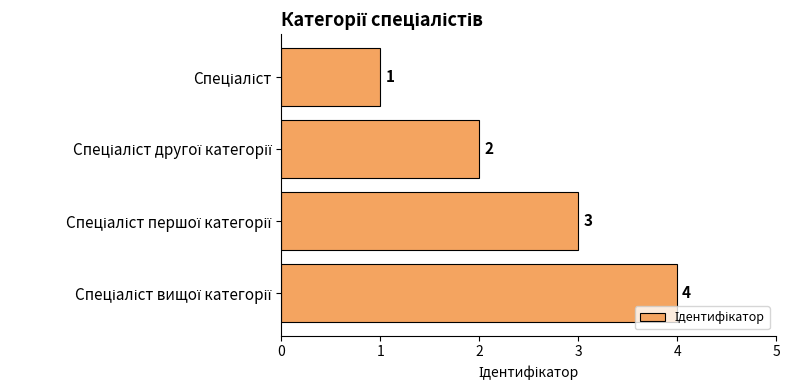

What is the value of the 4th bar from the top?

4